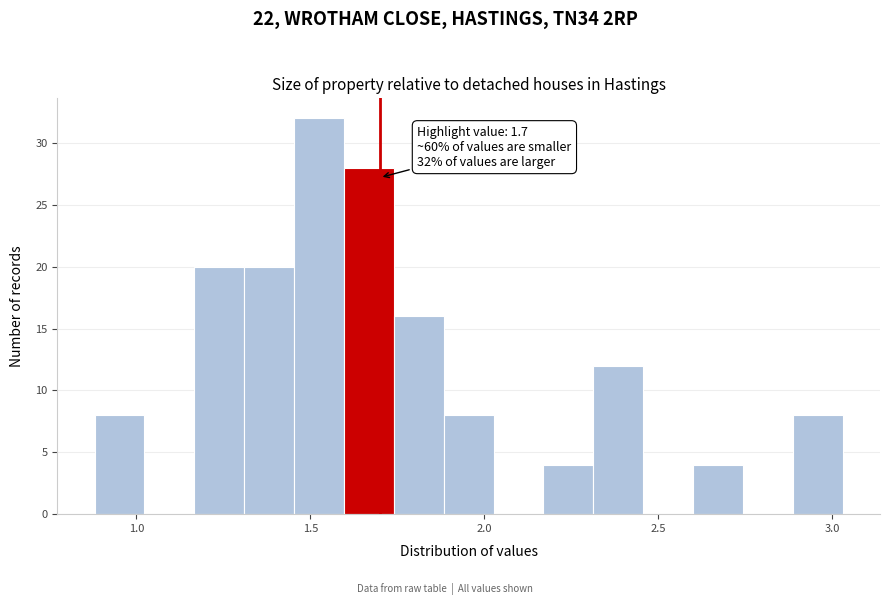

Read against the x-axis, roughly where is the centre of the tallest bar?

1.55